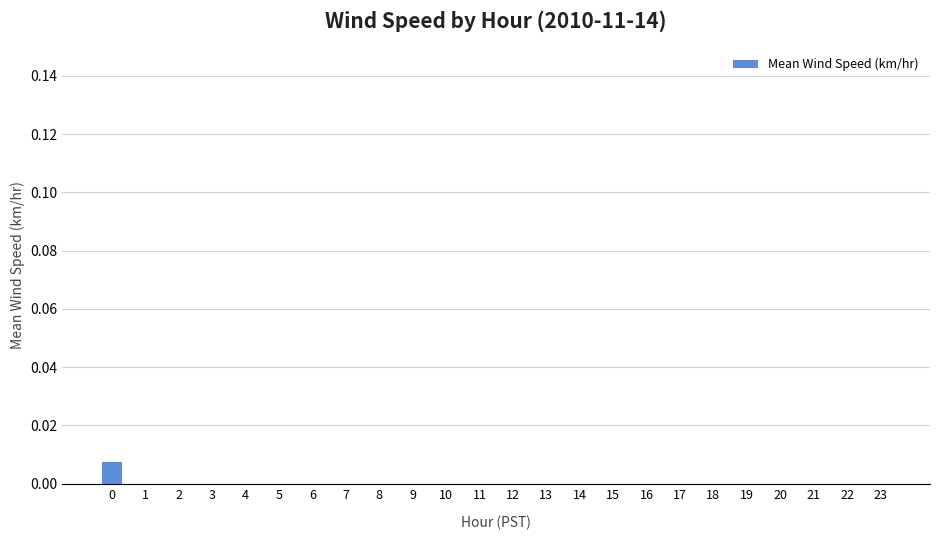

Are the bars horizontal?

No